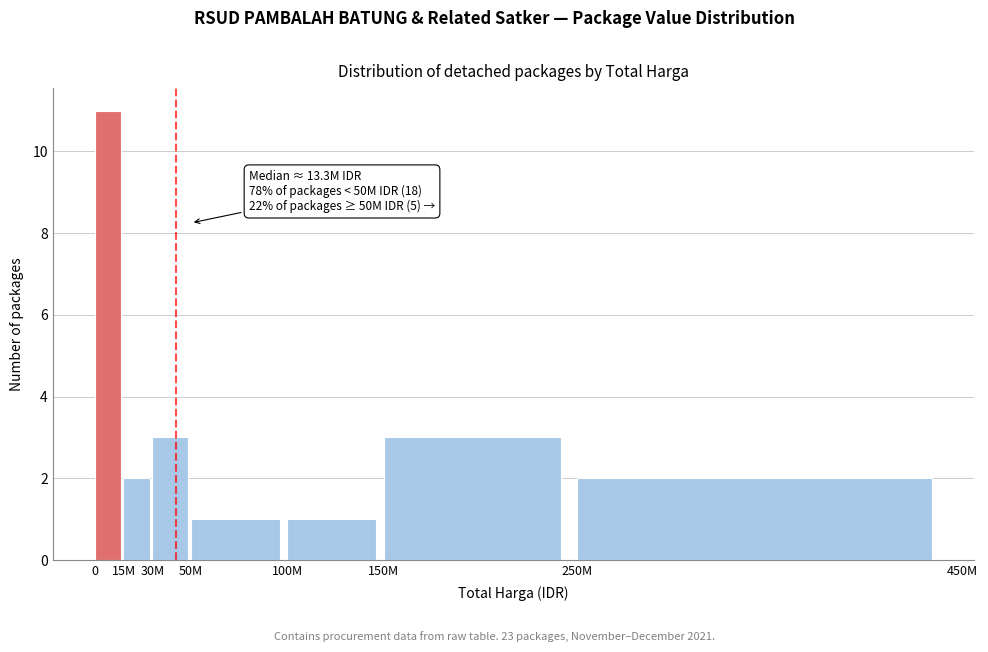

Reading left to right, list all the values displayed in this chart.

0=11	15M=2	30M=3	50M=1	100M=1	150M=3	250M=2